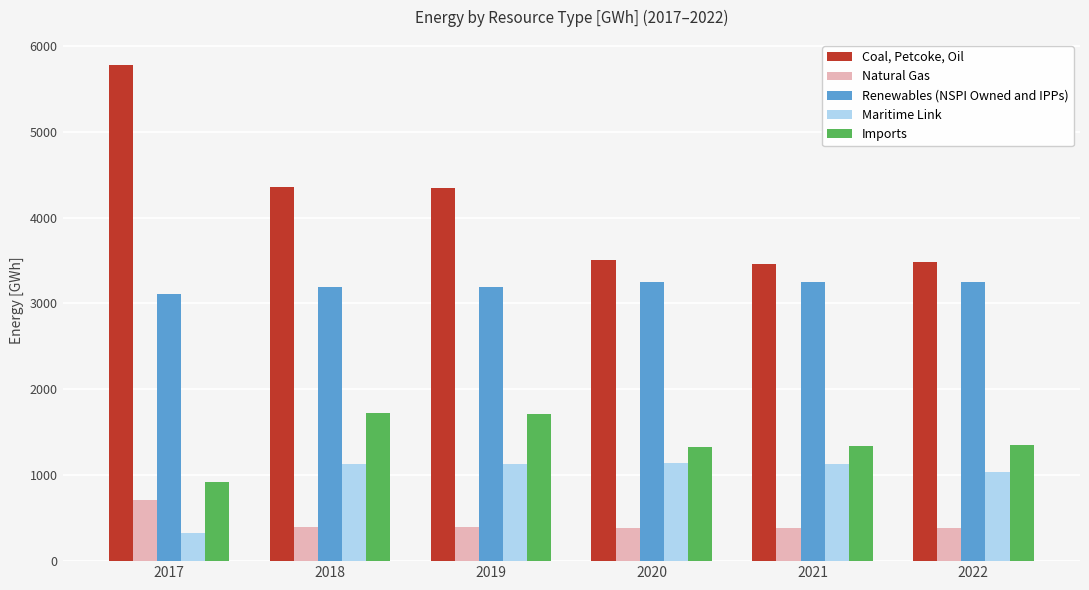

What is the minimum value shown in the chart?

322.7